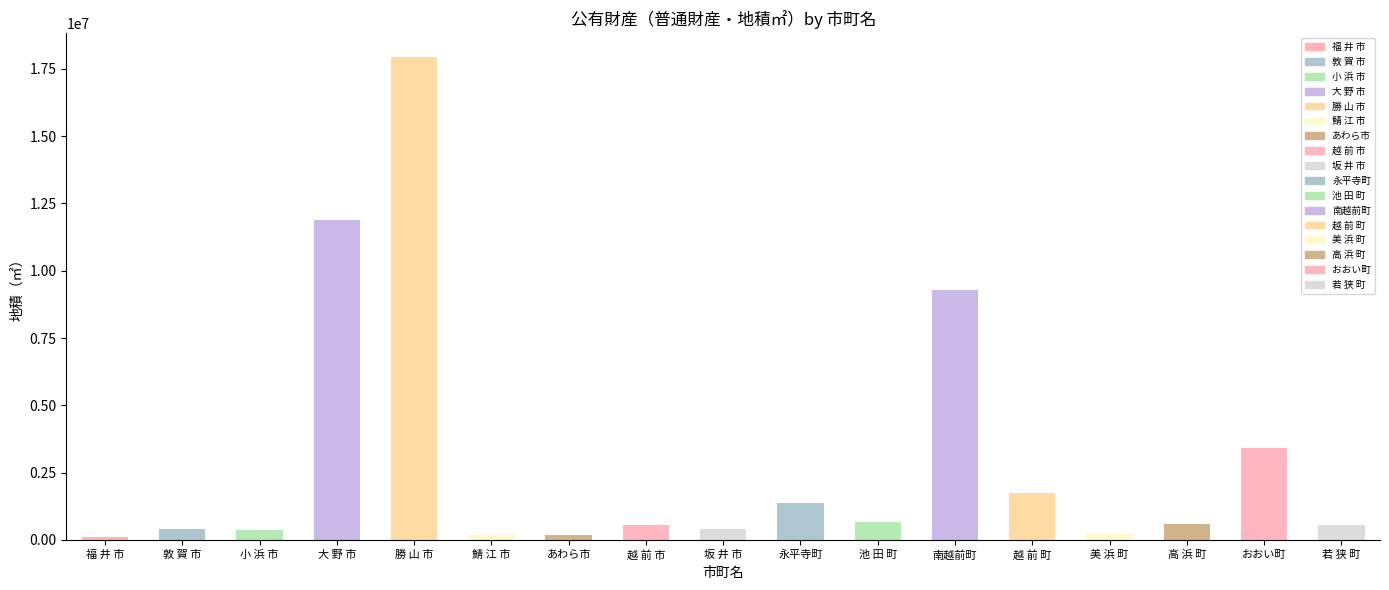

What is the change in value from 坂 井 市 to 永平寺町?

+942700